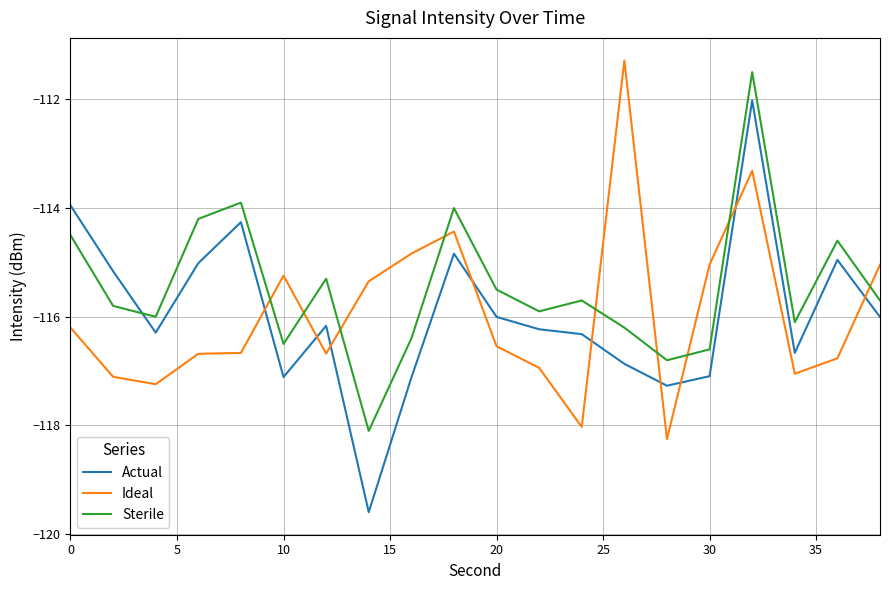

Which series ends up on top after the final intersection of Ideal and Sterile?

Ideal